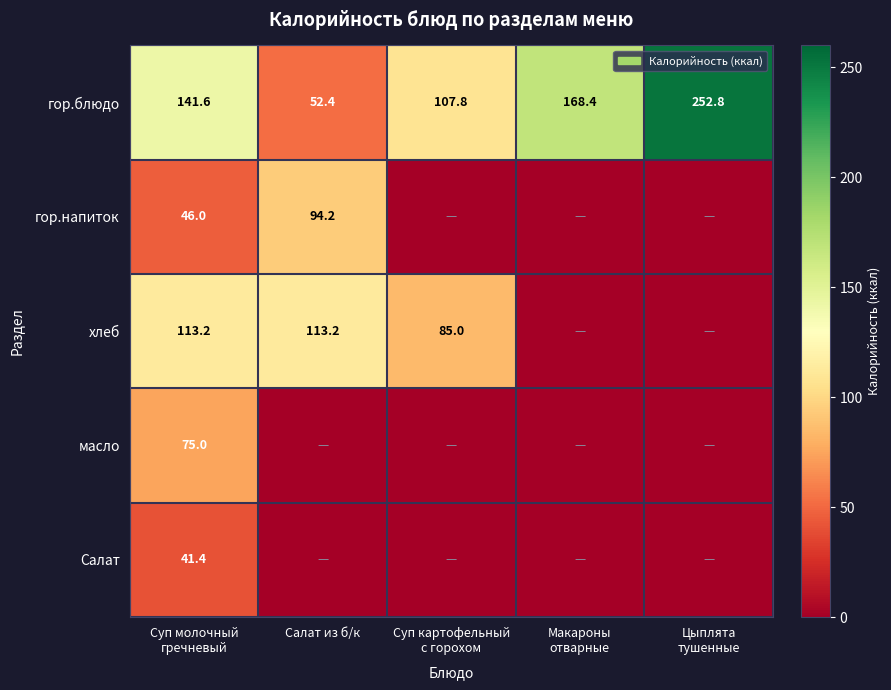

What is the maximum value shown in the chart?

252.8